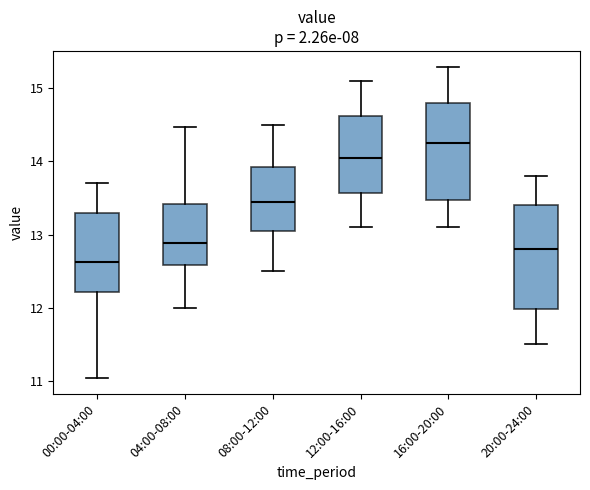

Reading left to right, read every box against the y-axis: the position of its median line, the range the box covers, and the ends of its whiskers. The values are not printed on the chart, so give them approximately, as read against the axis.

00:00-04:00: median 12.6, box 12.2 to 13.3, whiskers 11.0 to 13.7
04:00-08:00: median 12.9, box 12.6 to 13.4, whiskers 12.0 to 14.5
08:00-12:00: median 13.5, box 13.1 to 13.9, whiskers 12.5 to 14.5
12:00-16:00: median 14.1, box 13.6 to 14.6, whiskers 13.1 to 15.1
16:00-20:00: median 14.3, box 13.5 to 14.8, whiskers 13.1 to 15.3
20:00-24:00: median 12.8, box 12.0 to 13.4, whiskers 11.5 to 13.8